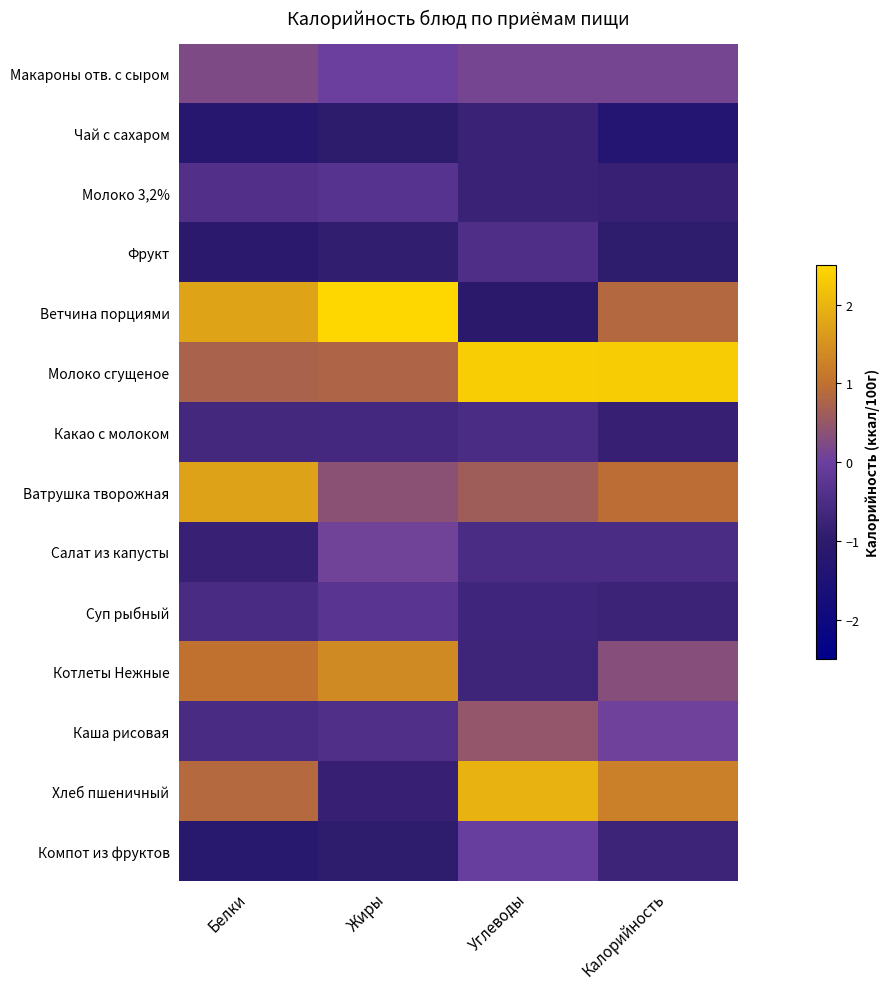

At which category is the sum across all series the highest?

Калорийность